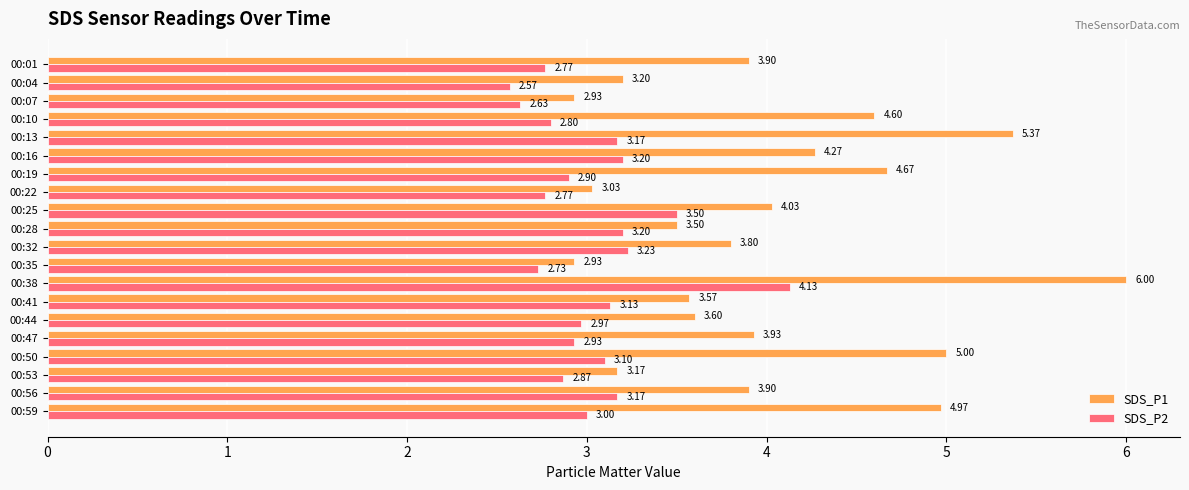

Which series has the widest spread of values?

SDS_P1